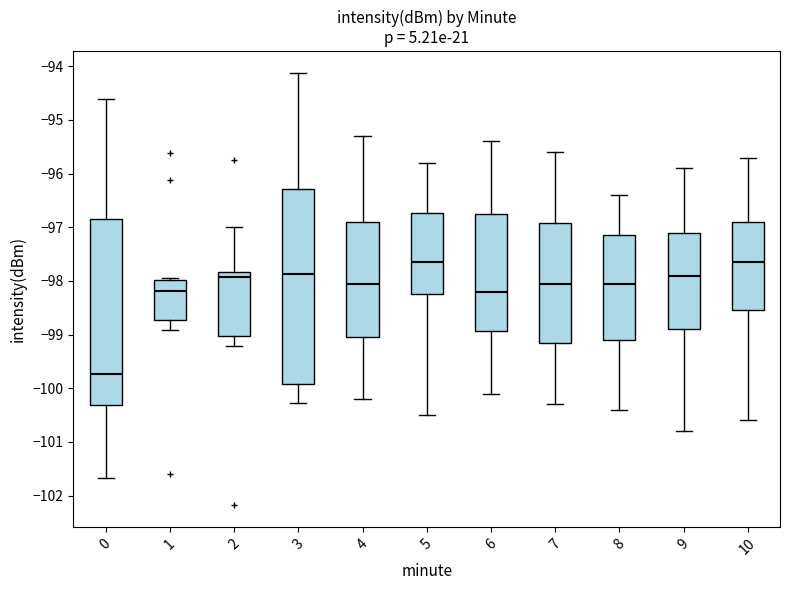

Reading left to right, read every box against the y-axis: the position of its median line, the range the box covers, and the ends of its whiskers. The values are not printed on the chart, so give them approximately, as read against the axis.

0: median -99.7, box -100.3 to -96.8, whiskers -101.7 to -94.6
1: median -98.2, box -98.7 to -98.0, whiskers -98.9 to -97.9
2: median -97.9, box -99.0 to -97.8, whiskers -99.2 to -97.0
3: median -97.9, box -99.9 to -96.3, whiskers -100.3 to -94.1
4: median -98.0, box -99.0 to -96.9, whiskers -100.2 to -95.3
5: median -97.6, box -98.2 to -96.7, whiskers -100.5 to -95.8
6: median -98.2, box -98.9 to -96.7, whiskers -100.1 to -95.4
7: median -98.0, box -99.1 to -96.9, whiskers -100.3 to -95.6
8: median -98.0, box -99.1 to -97.1, whiskers -100.4 to -96.4
9: median -97.9, box -98.9 to -97.1, whiskers -100.8 to -95.9
10: median -97.6, box -98.5 to -96.9, whiskers -100.6 to -95.7